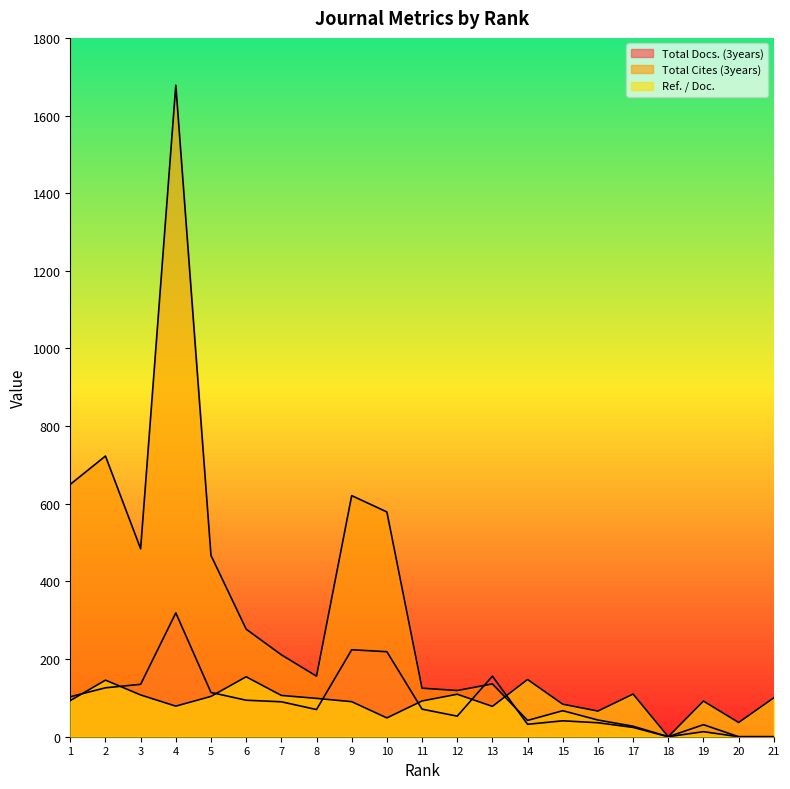

True or false: Total Cites (3years) has more than 1 interior local peaks.

True